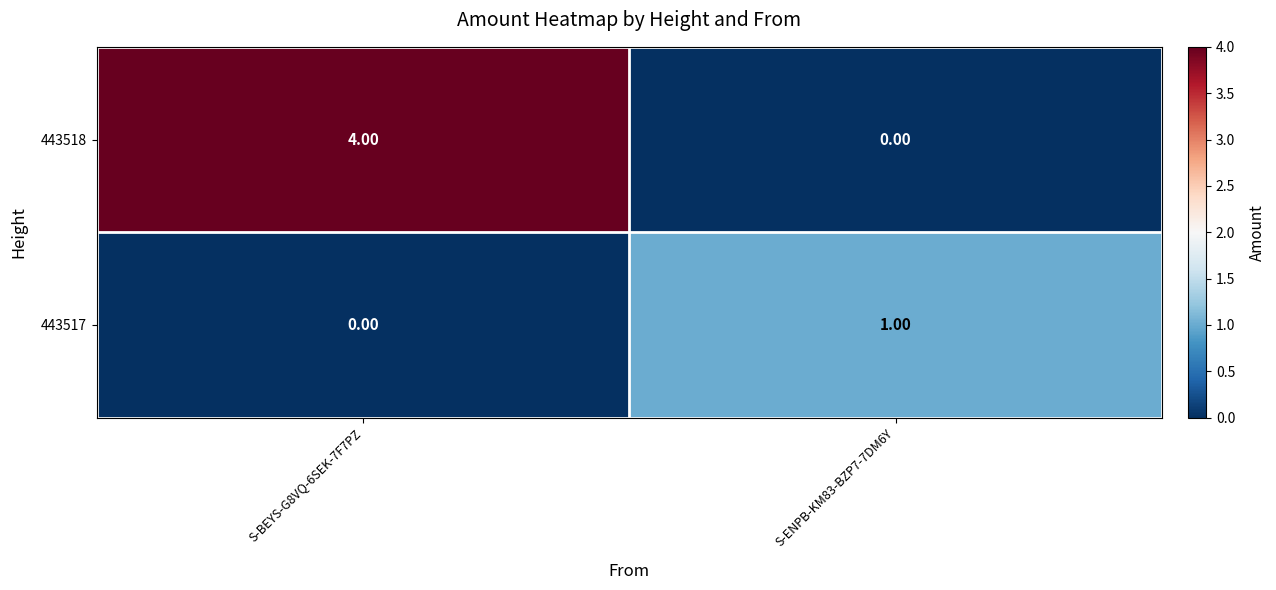

What is the difference between the highest and lowest values at S-BEYS-G8VQ-6SEK-7F7PZ?

4